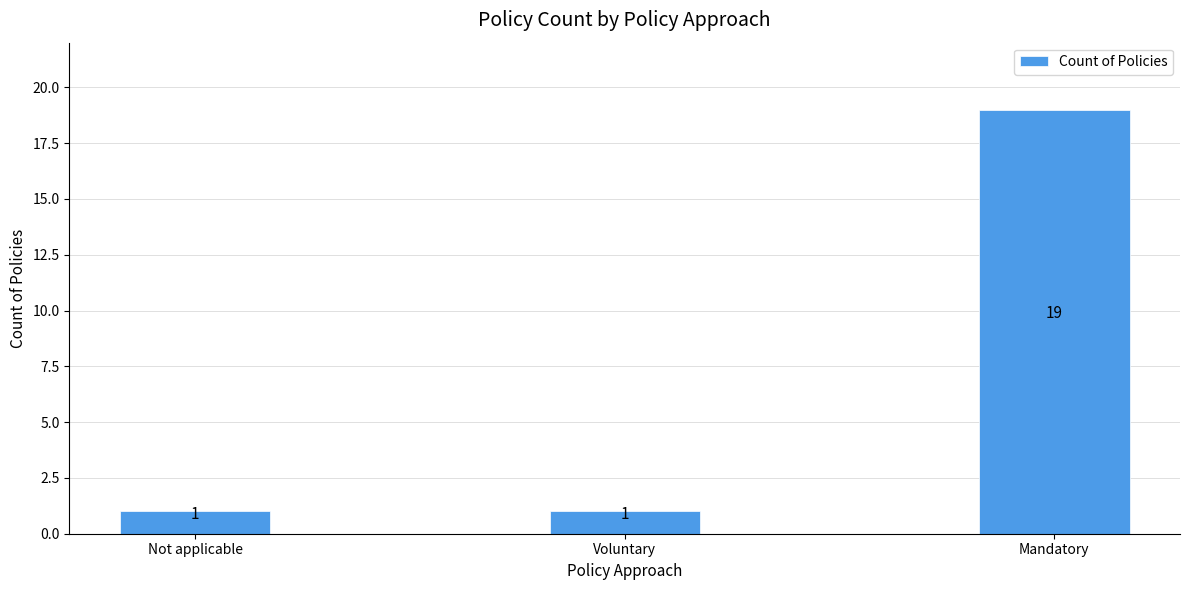

Reading left to right, what are all the values shown in this chart?

Not applicable=1	Voluntary=1	Mandatory=19